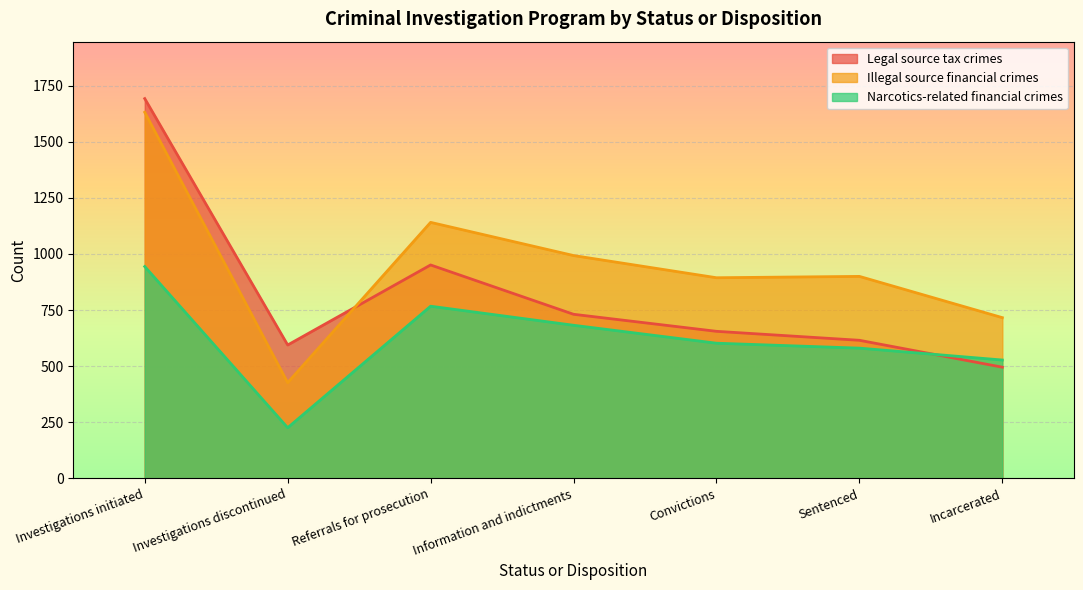

Reading right to left, what are all the values shown in this chart?

Legal source tax crimes: Incarcerated=495	Sentenced=615	Convictions=655	Information and indictments=731	Referrals for prosecution=951	Investigations discontinued=594	Investigations initiated=1693
Illegal source financial crimes: Incarcerated=716	Sentenced=900	Convictions=894	Information and indictments=993	Referrals for prosecution=1141	Investigations discontinued=426	Investigations initiated=1632
Narcotics-related financial crimes: Incarcerated=527	Sentenced=580	Convictions=602	Information and indictments=682	Referrals for prosecution=767	Investigations discontinued=225	Investigations initiated=944